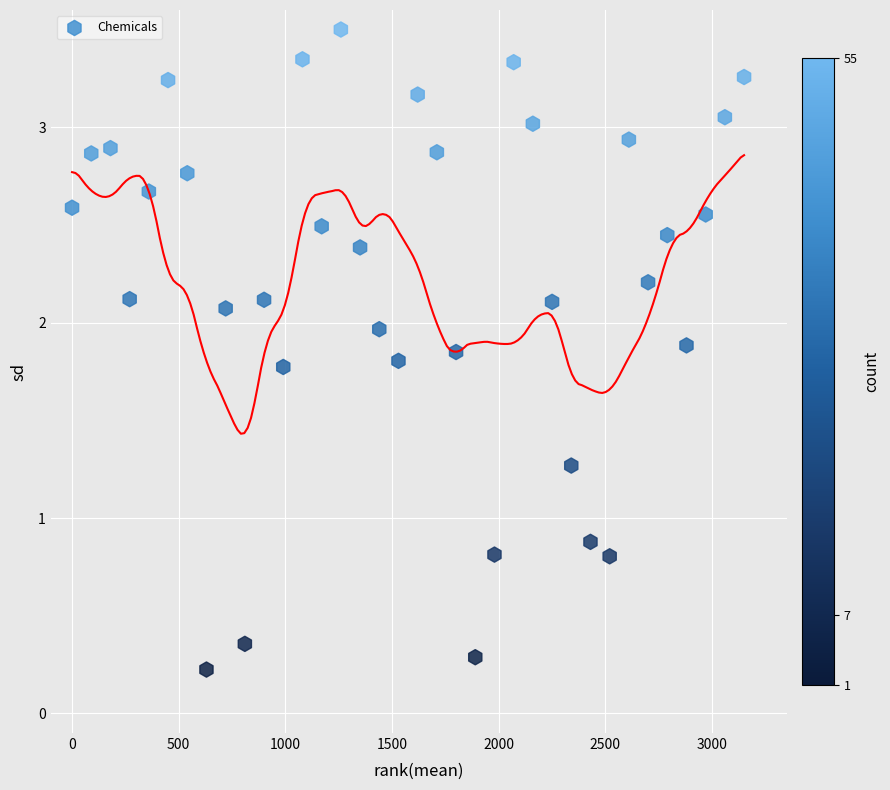

What Y value in the scatter plot is closest to 1?

0.9